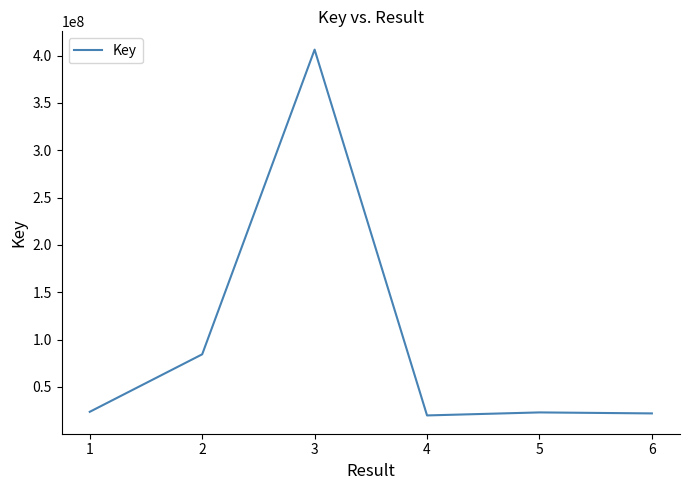

Is this an area chart (filled region under the line)?

No